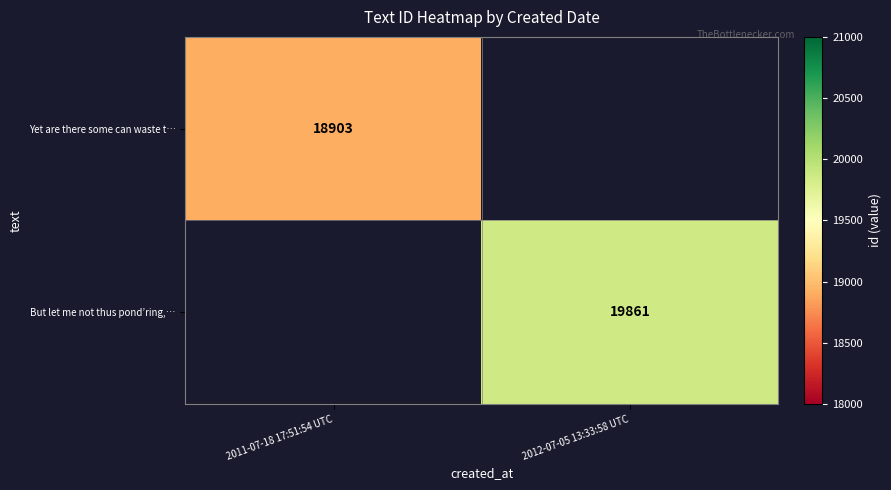

How many series are shown in this chart?

2